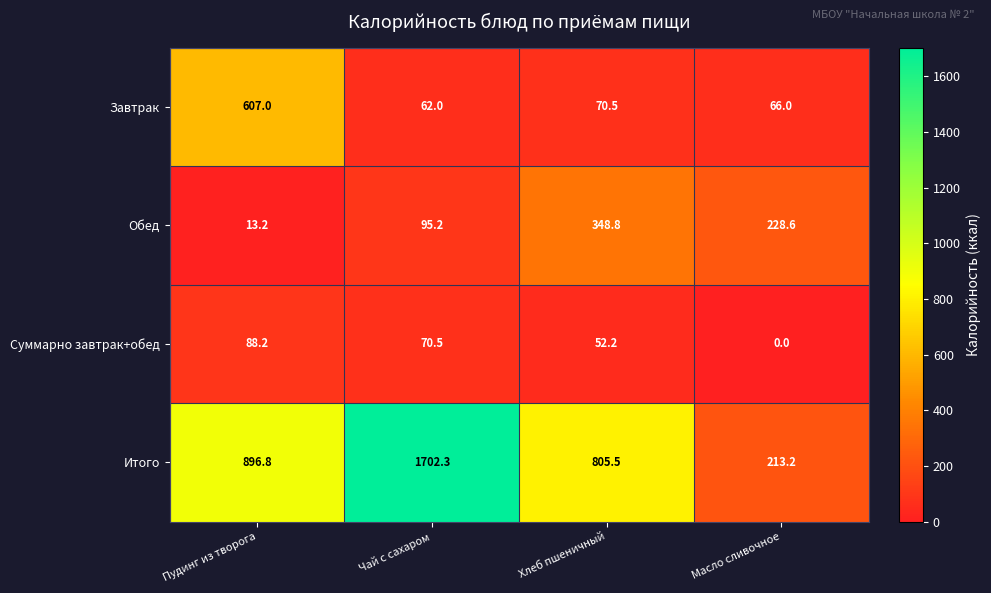

How many data points does each series have?

4